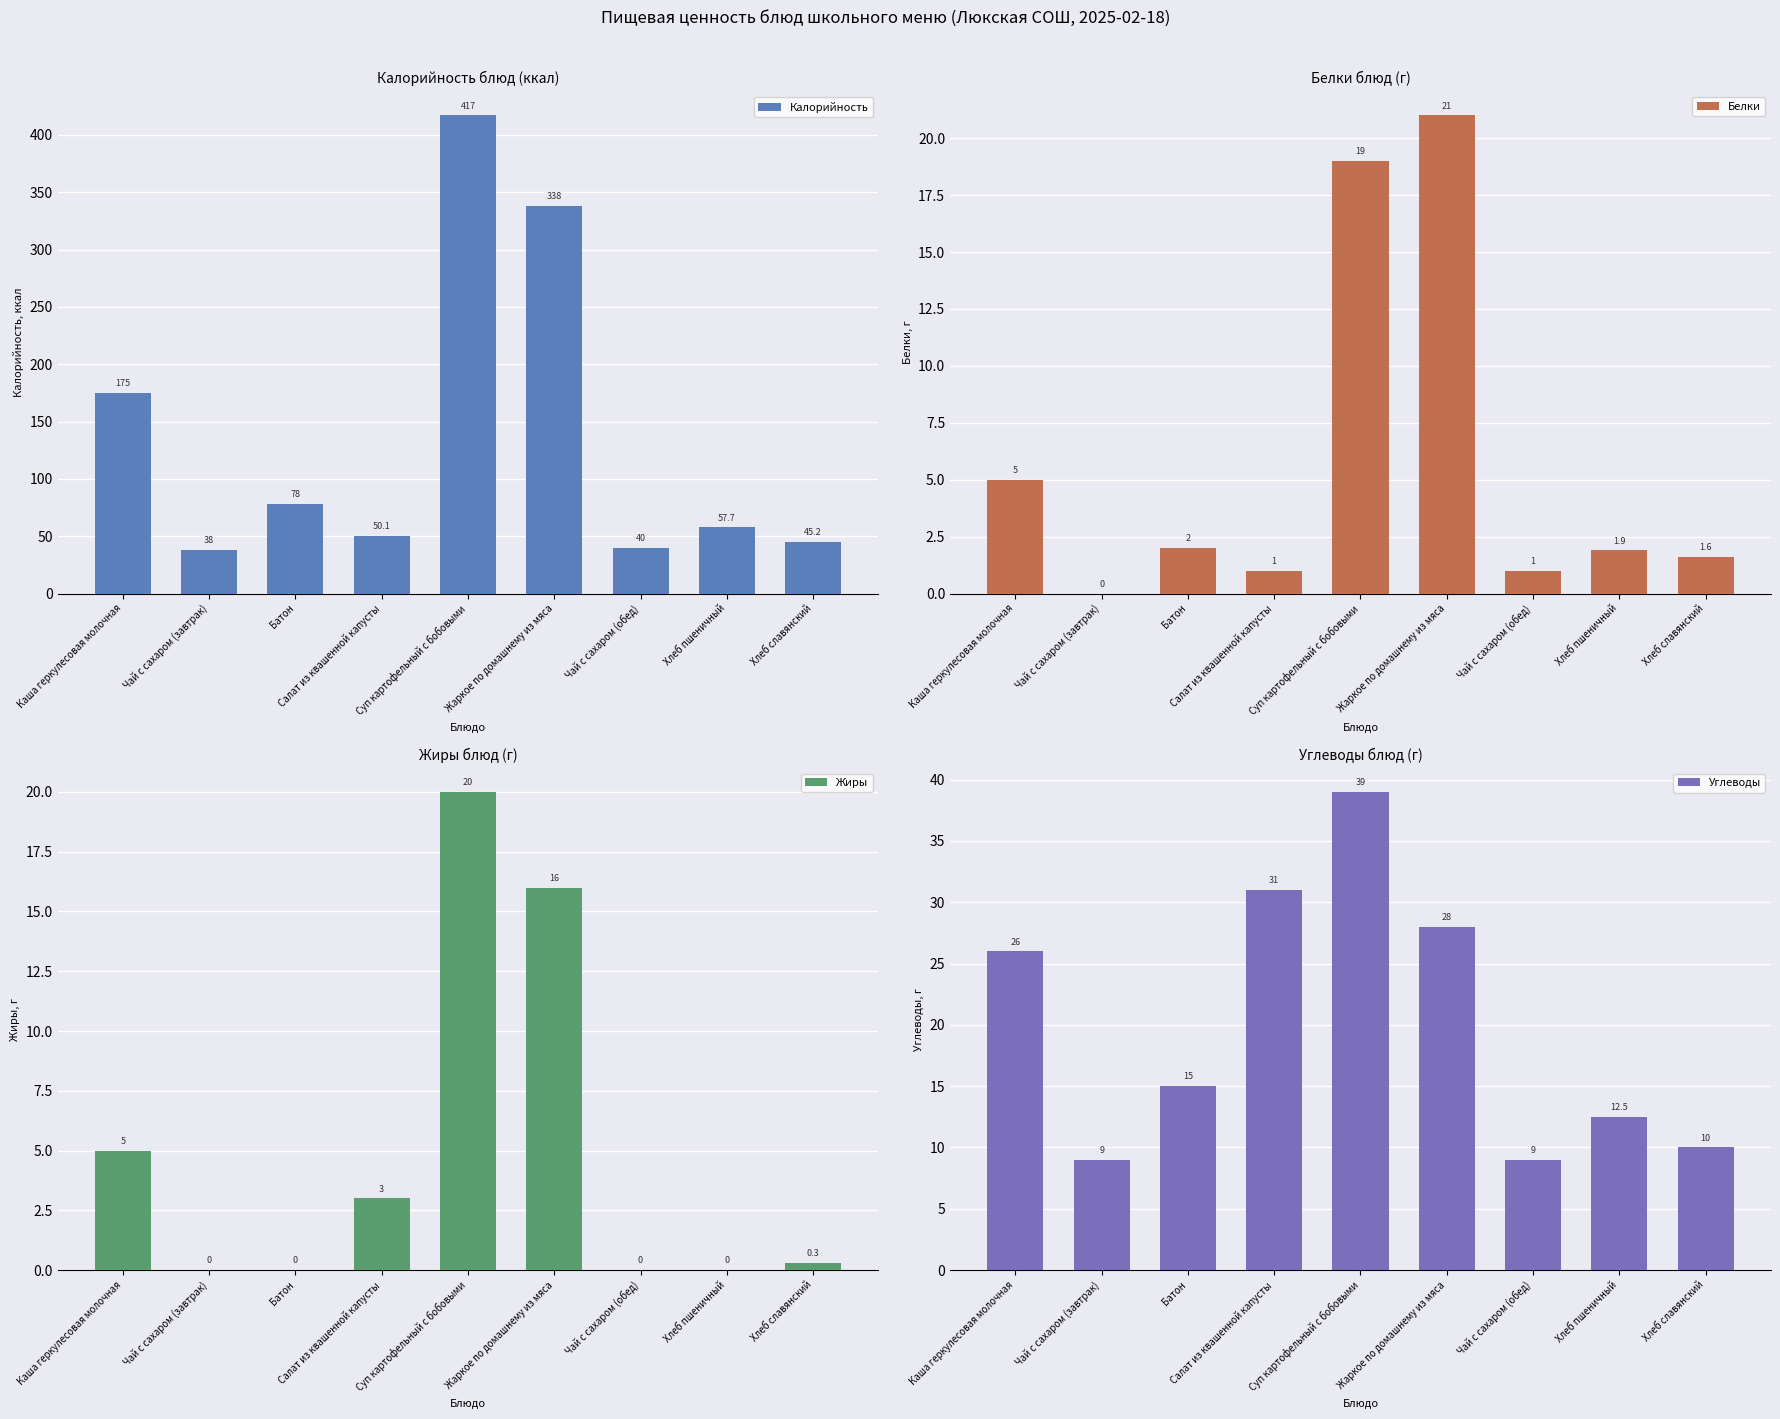

True or false: Углеводы has a value of 26.0 at Каша геркулесовая молочная.

True